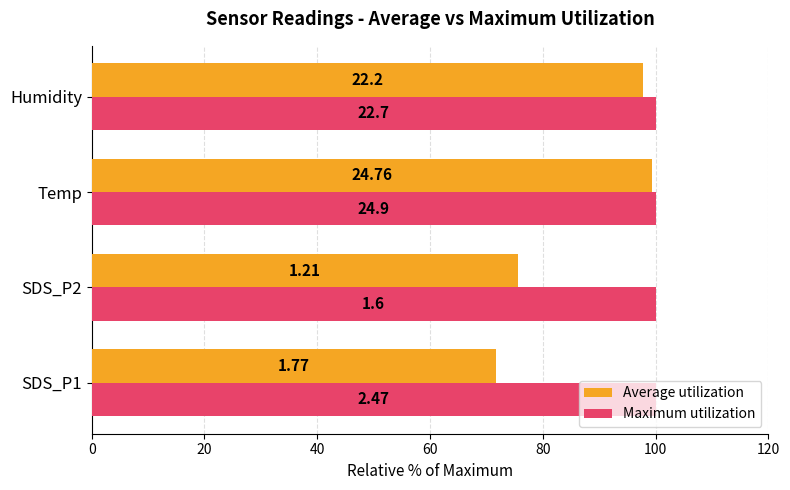

What are all the series names shown in the legend?

Average utilization, Maximum utilization